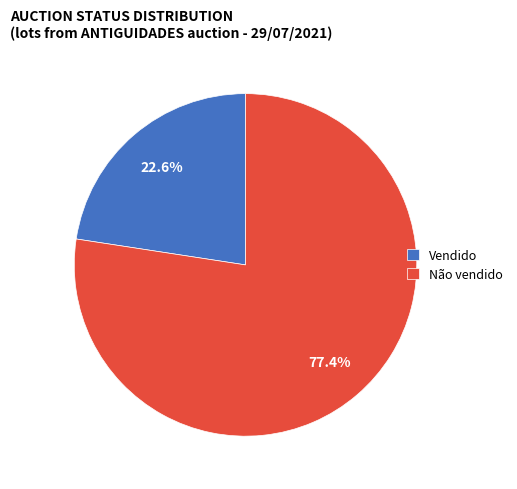

How many slices are in this pie chart?

2